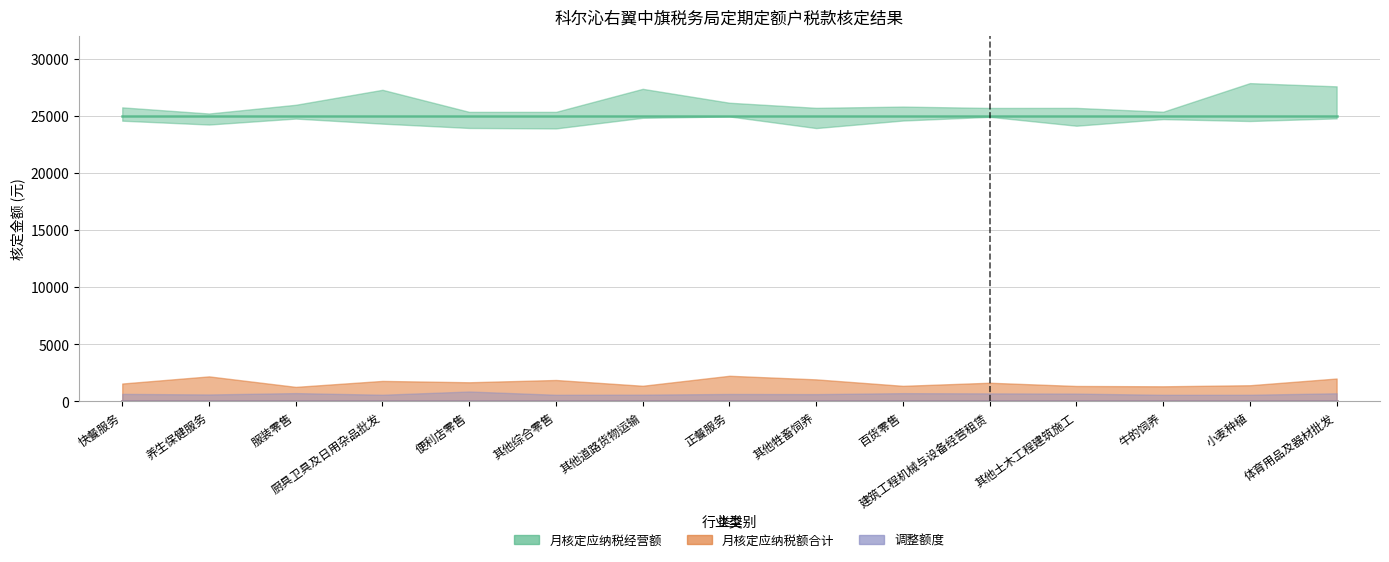

What is the sum of the 月核定应纳税经营额 values at 其他土木工程建筑施工 and 百货零售?

50000